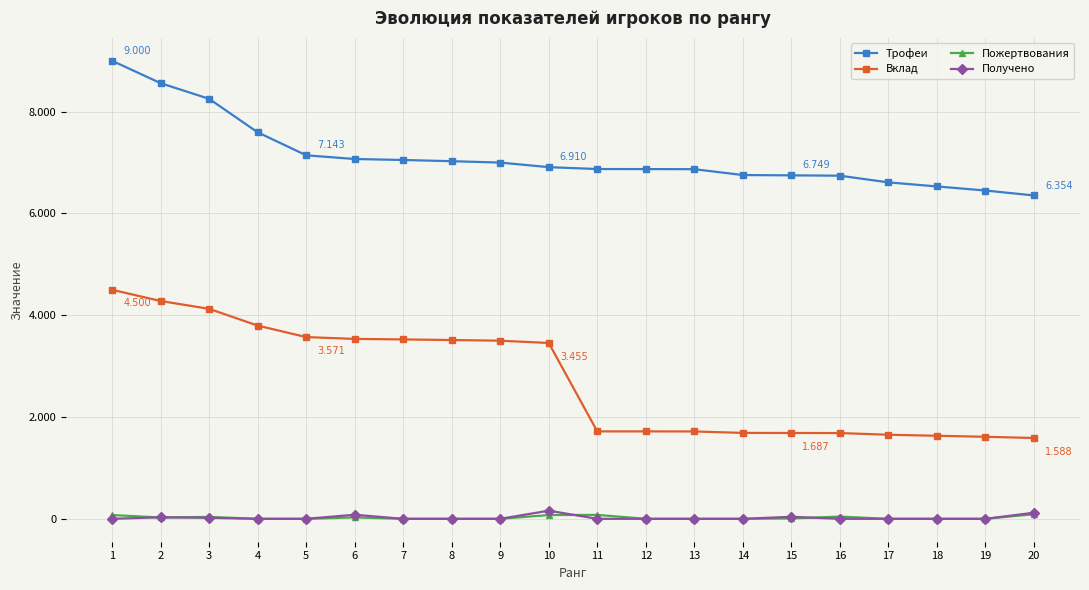

What are all the series names shown in the legend?

Трофеи, Вклад, Пожертвования, Получено